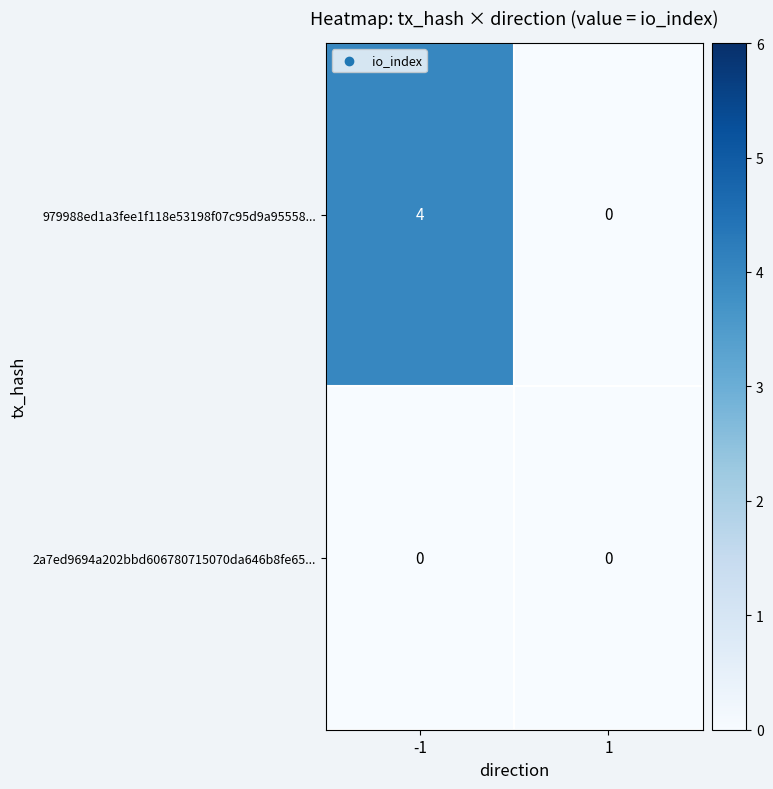

What is the difference between the highest and lowest values at -1?

4